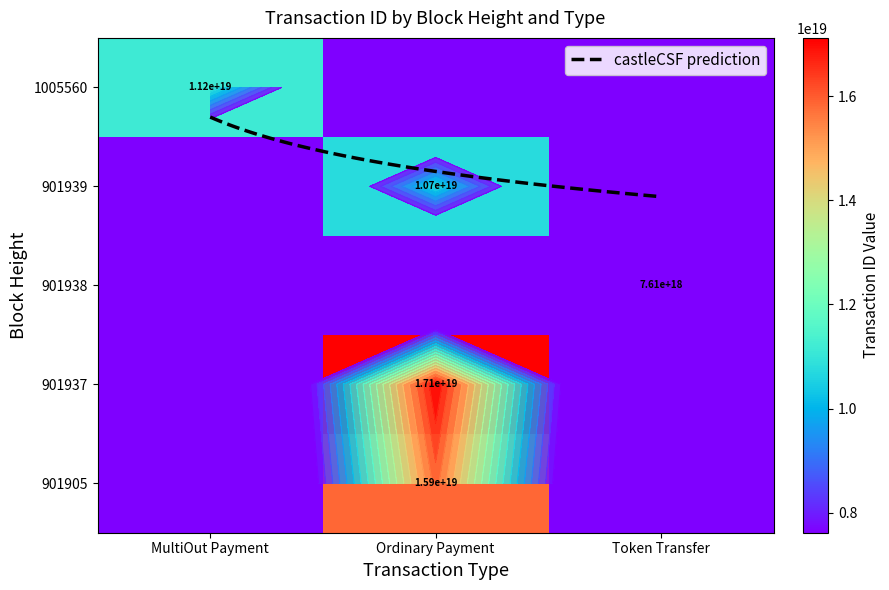

What is the spread (max minus min) of values at Token Transfer?

7612838478582594560